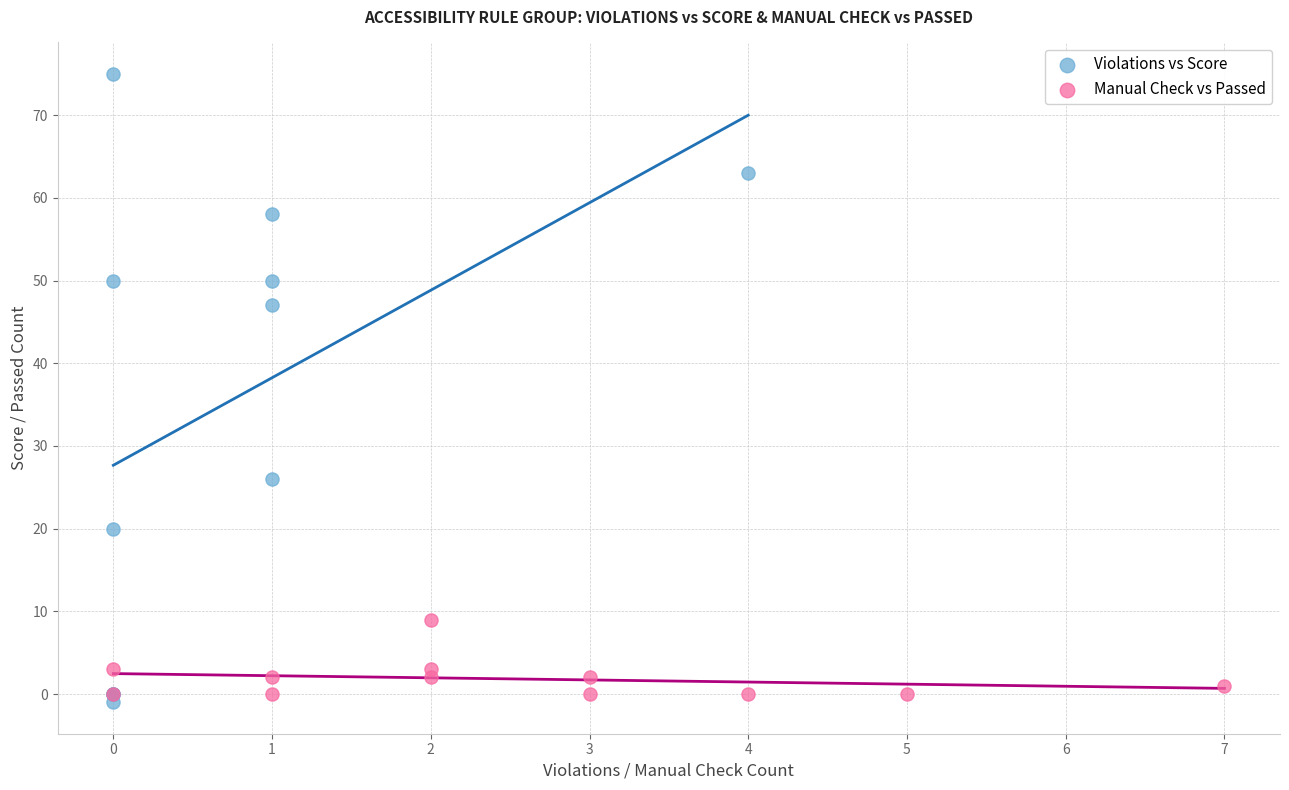

Which series reaches the maximum Y coordinate?

Violations vs Score